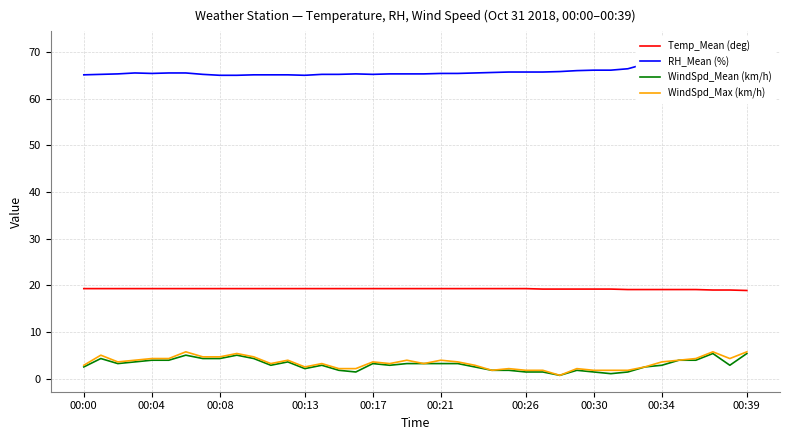

Reading left to right, what are all the values shown in this chart?

Temp_Mean (deg): 19.3	19.3	19.3	19.3	19.3	19.3	19.3	19.3	19.3	19.3	19.3	19.3	19.3	19.3	19.3	19.3	19.3	19.3	19.3	19.3	19.3	19.3	19.3	19.3	19.3	19.3	19.3	19.2	19.2	19.2	19.2	19.2	19.1	19.1	19.1	19.1	19.1	19.0	19.0	18.9
RH_Mean (%): 65.1	65.2	65.3	65.5	65.4	65.5	65.5	65.2	65.0	65.0	65.1	65.1	65.1	65.0	65.2	65.2	65.3	65.2	65.3	65.3	65.3	65.4	65.4	65.5	65.6	65.7	65.7	65.7	65.8	66.0	66.1	66.1	66.4	67.4	68.5	68.7	69.1	70.0	70.8	70.9
WindSpd_Mean (km/h): 2.5	4.3	3.2	3.6	4.0	4.0	5.0	4.3	4.3	5.0	4.3	2.9	3.6	2.2	2.9	1.8	1.4	3.2	2.9	3.2	3.2	3.2	3.2	2.5	1.8	1.8	1.4	1.4	0.7	1.8	1.4	1.1	1.4	2.5	2.9	4.0	4.0	5.4	2.9	5.4
WindSpd_Max (km/h): 2.9	5.0	3.6	4.0	4.3	4.3	5.8	4.7	4.7	5.4	4.7	3.2	4.0	2.5	3.2	2.2	2.2	3.6	3.2	4.0	3.2	4.0	3.6	2.9	1.8	2.2	1.8	1.8	0.7	2.2	1.8	1.8	1.8	2.5	3.6	4.0	4.3	5.8	4.3	5.8